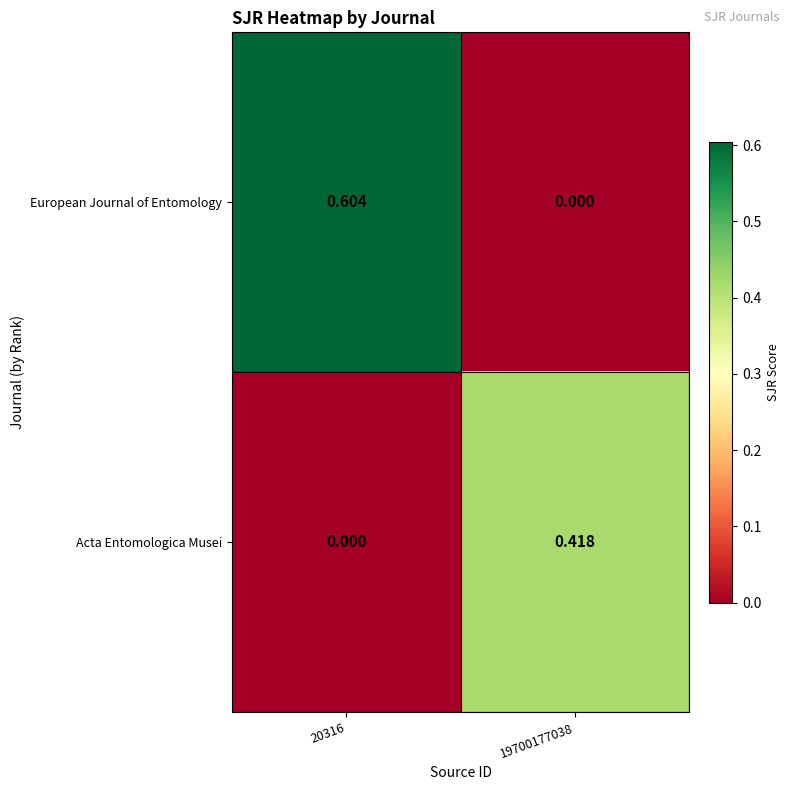

List the series in order of their overall mean, lowest first.

Acta Entomologica Musei, European Journal of Entomology